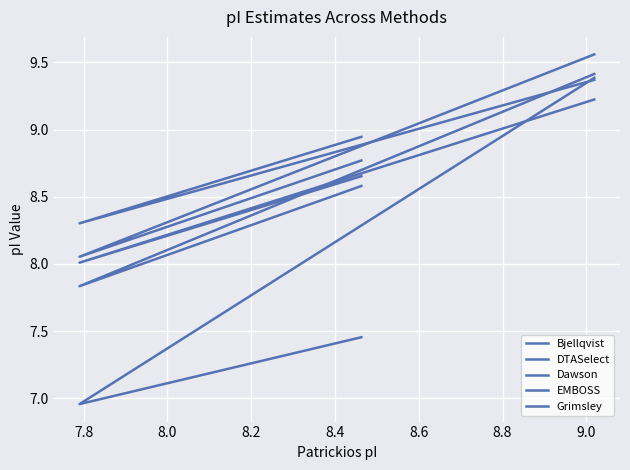

Which series has the widest spread of values?

Grimsley